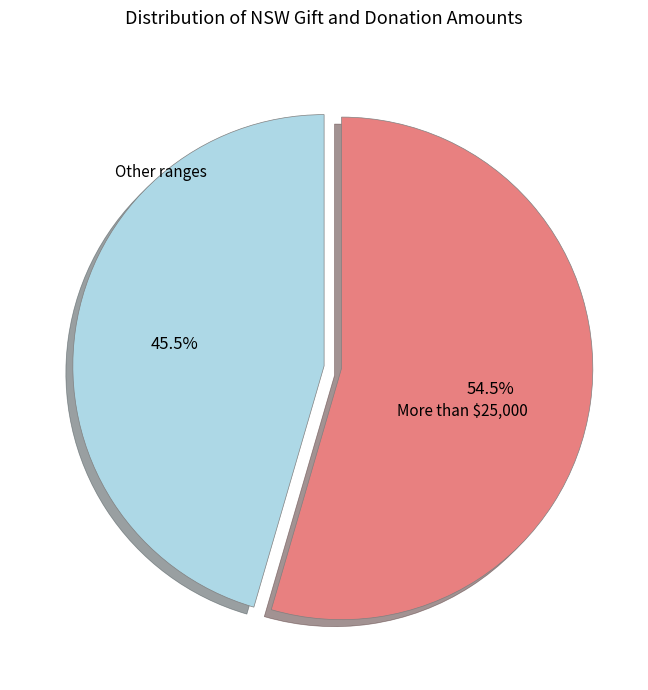

Is there any slice that represents more than half of the pie?

Yes